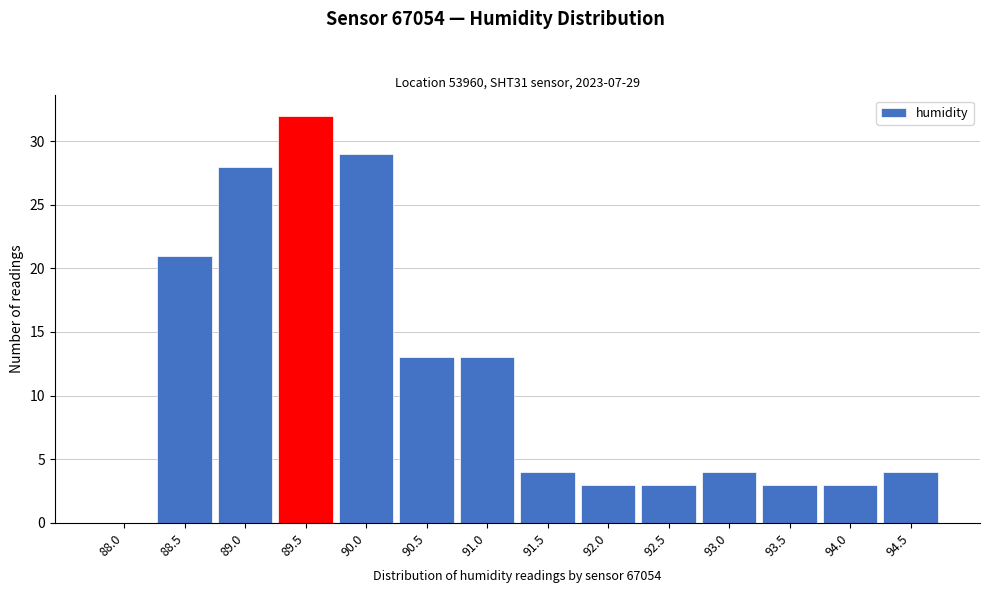

Reading left to right, transcribe all the data shown in this chart.

88.0=0	88.5=21	89.0=28	89.5=32	90.0=29	90.5=13	91.0=13	91.5=4	92.0=3	92.5=3	93.0=4	93.5=3	94.0=3	94.5=4